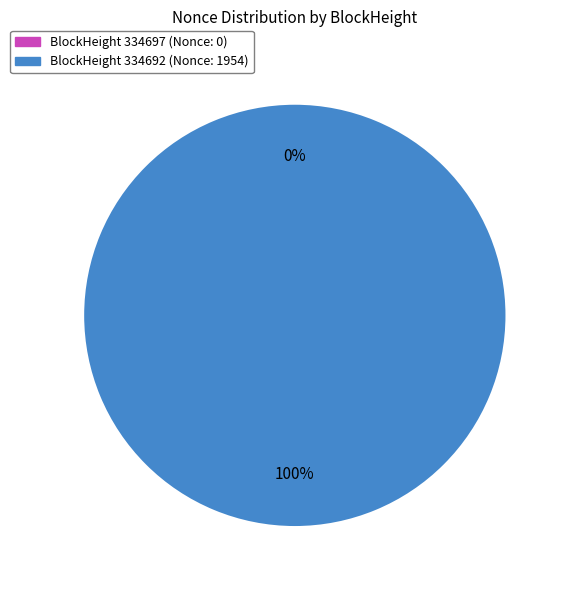

To the nearest percent, what is the difference between the 334697 and 334692 slice percentages?

100%